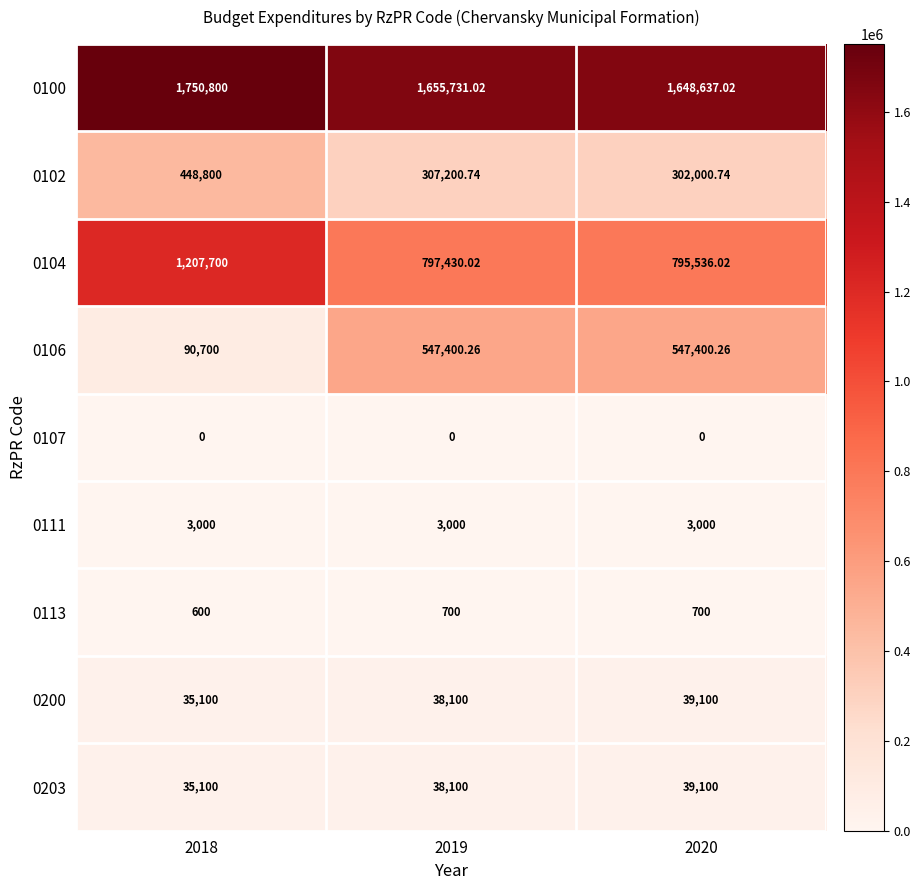

Is the value of 0106 at 2019 greater than the value of 0104 at 2019?

No